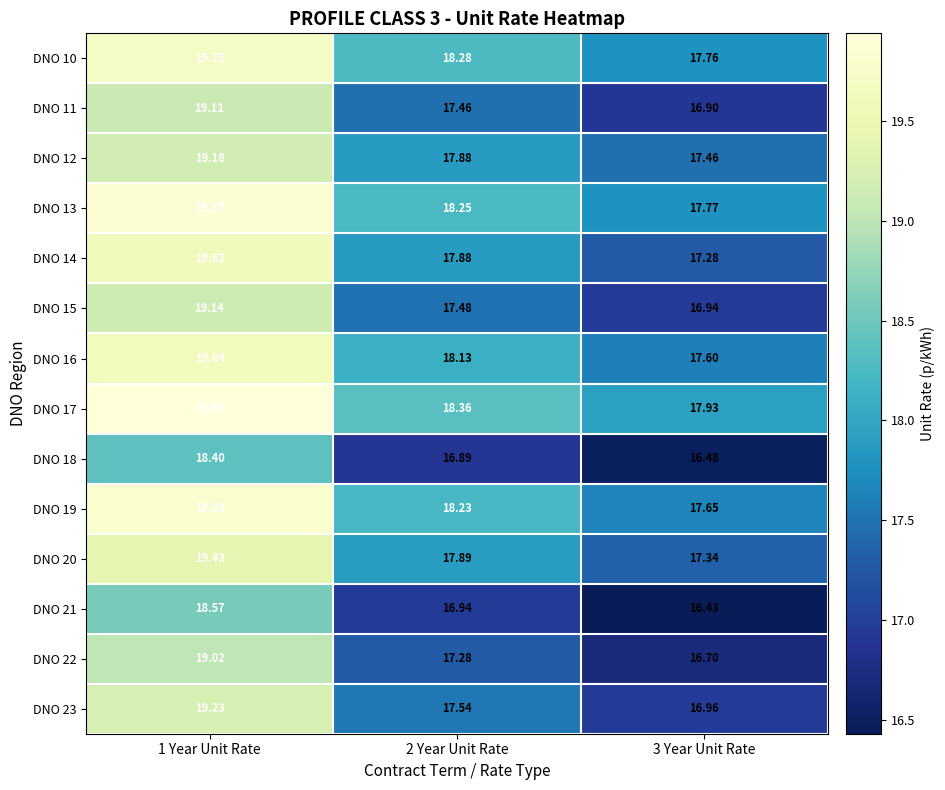

How many values in the DNO 15 series exceed 17?

2